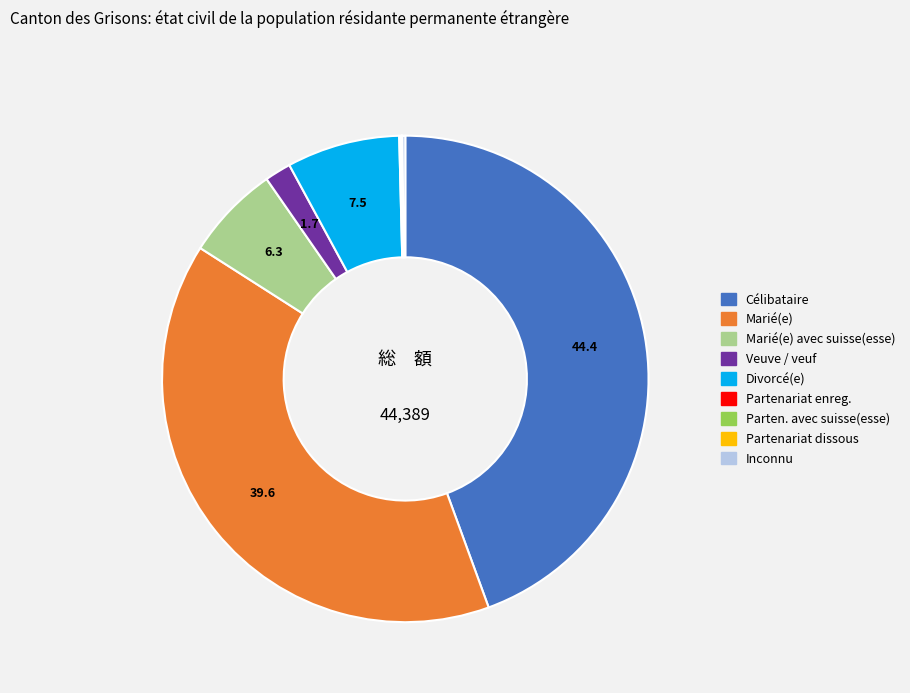

Does any single category account for the majority?

No